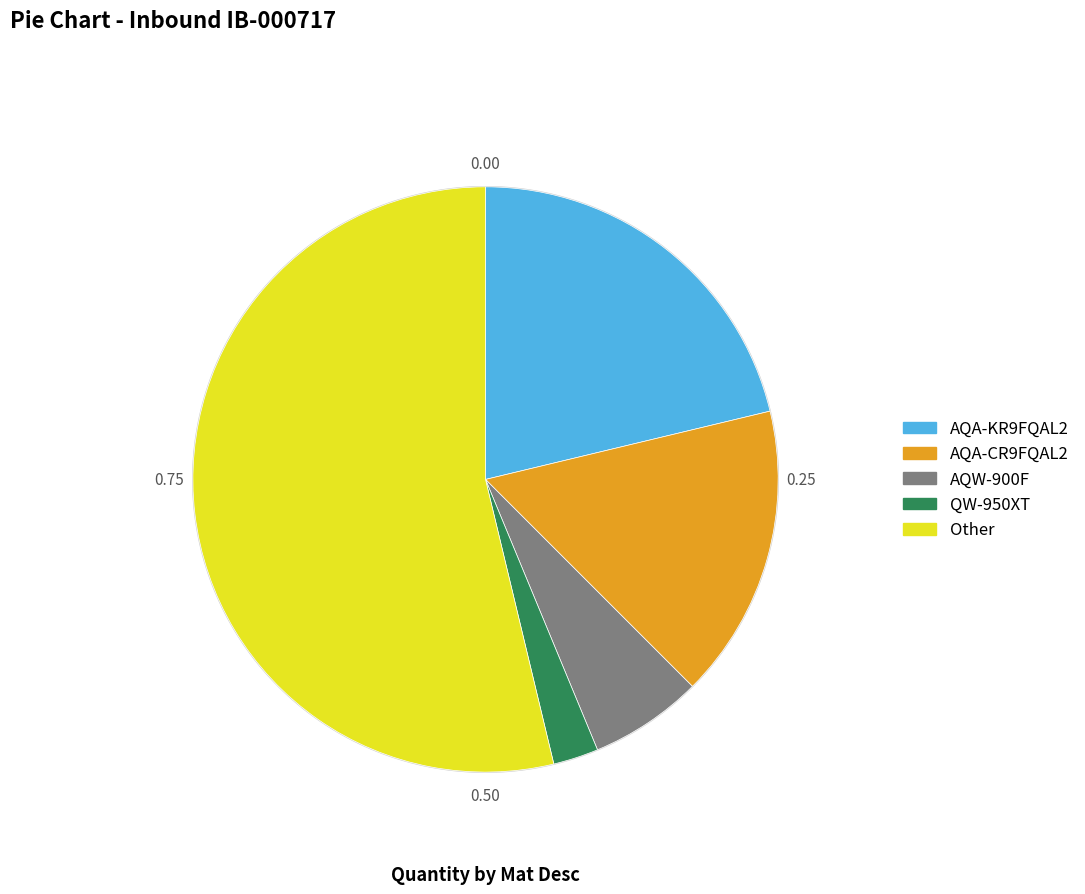

Which has a higher value, Other or AQA-KR9FQAL2?

Other